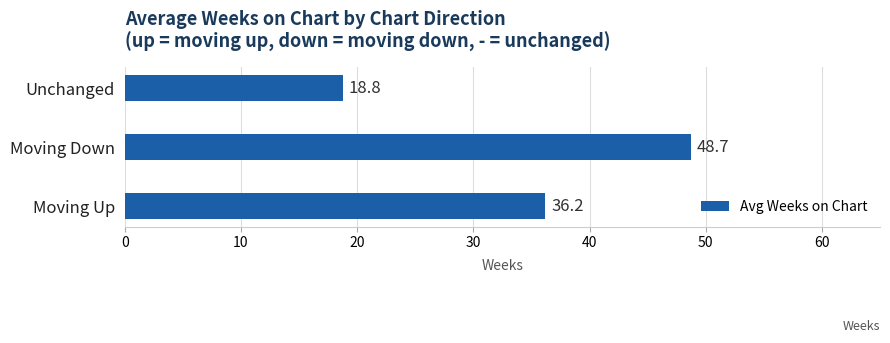

Is it true that the value at Moving Down is 48.7?

True